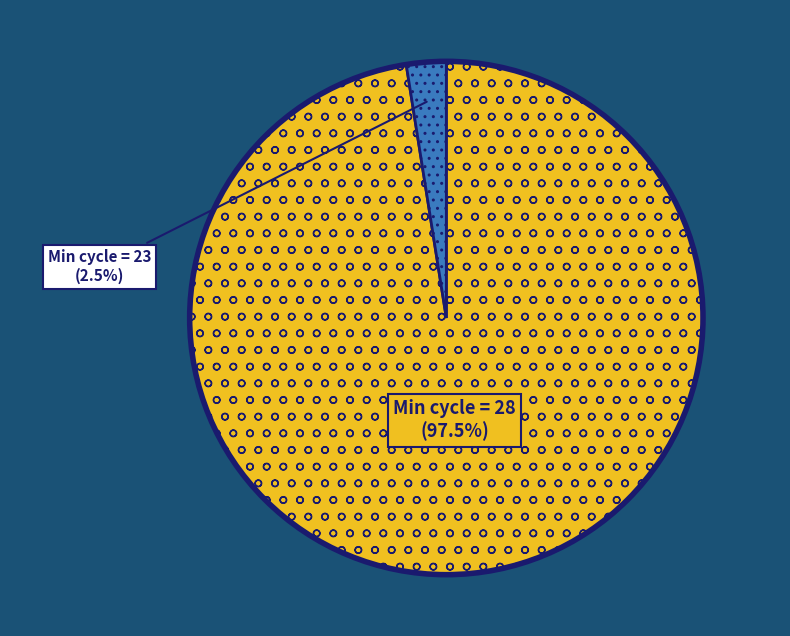

Is there a majority slice in this chart?

Yes